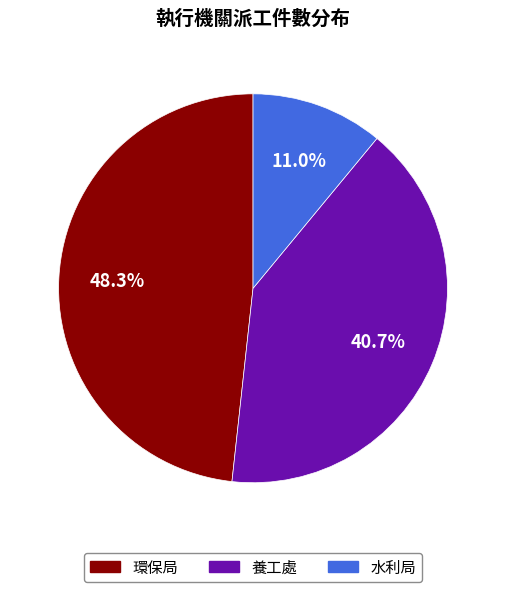

Does 養工處 represent more than half of the total?

No